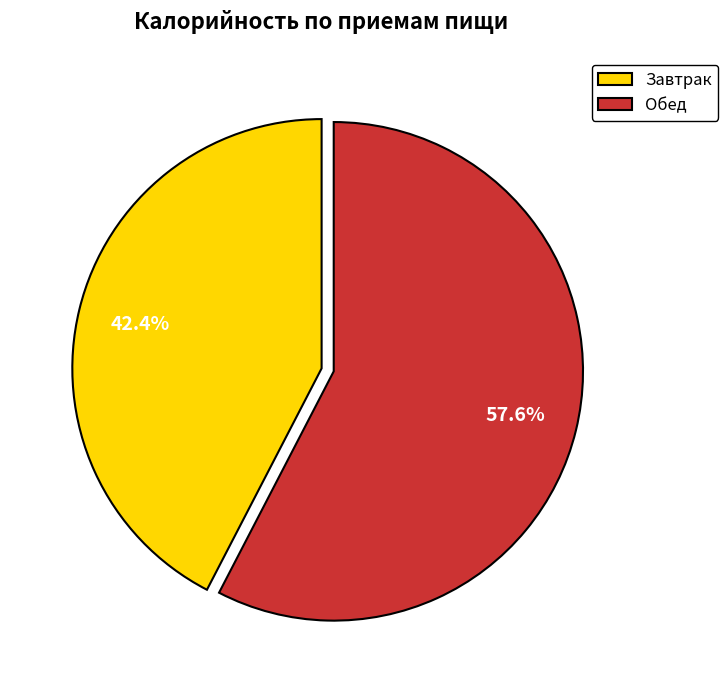

What percentage is the Обед slice, to the nearest percent?

58%